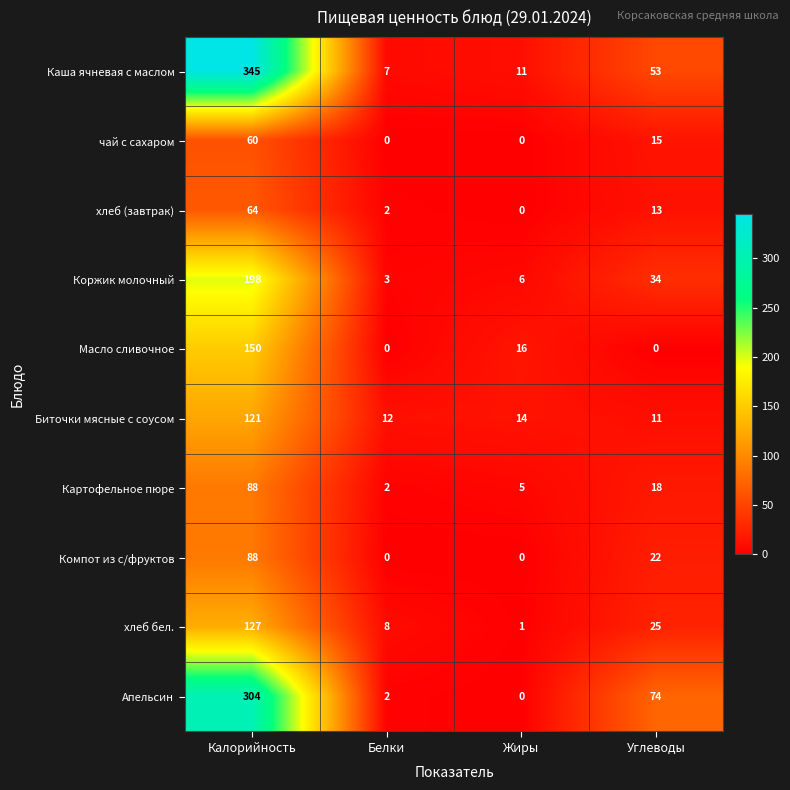

What is the total value across all series at Белки?

36